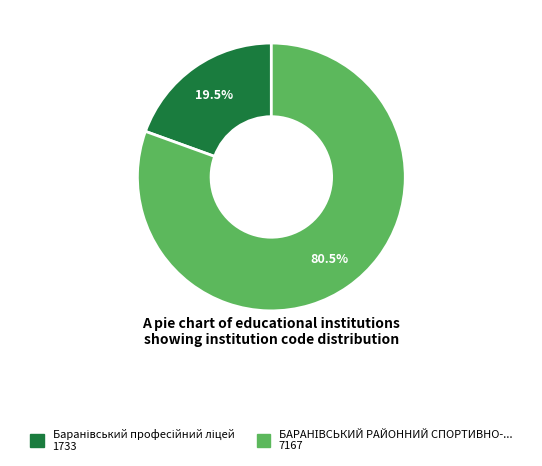

Does any single category account for the majority?

Yes